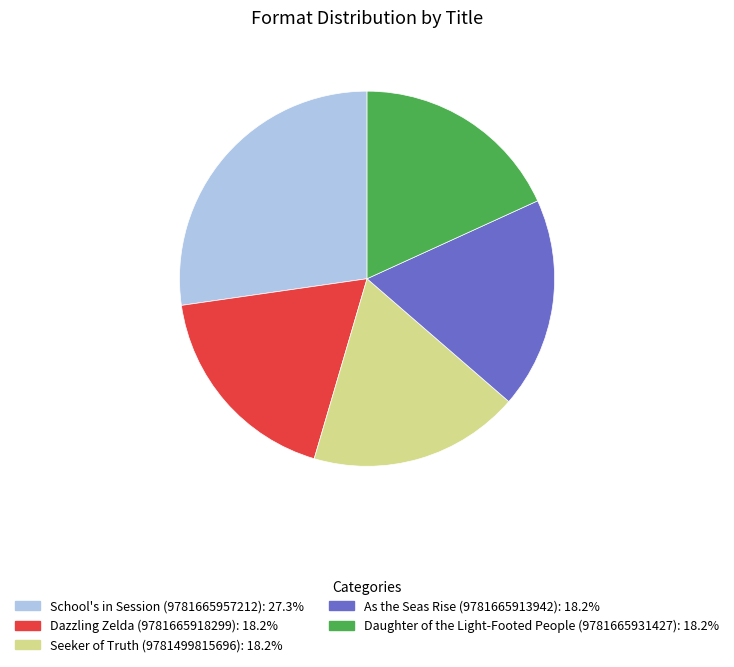

What is the ratio of the value at As the Seas Rise (9781665913942) to the value at Dazzling Zelda (9781665918299)?

1.0